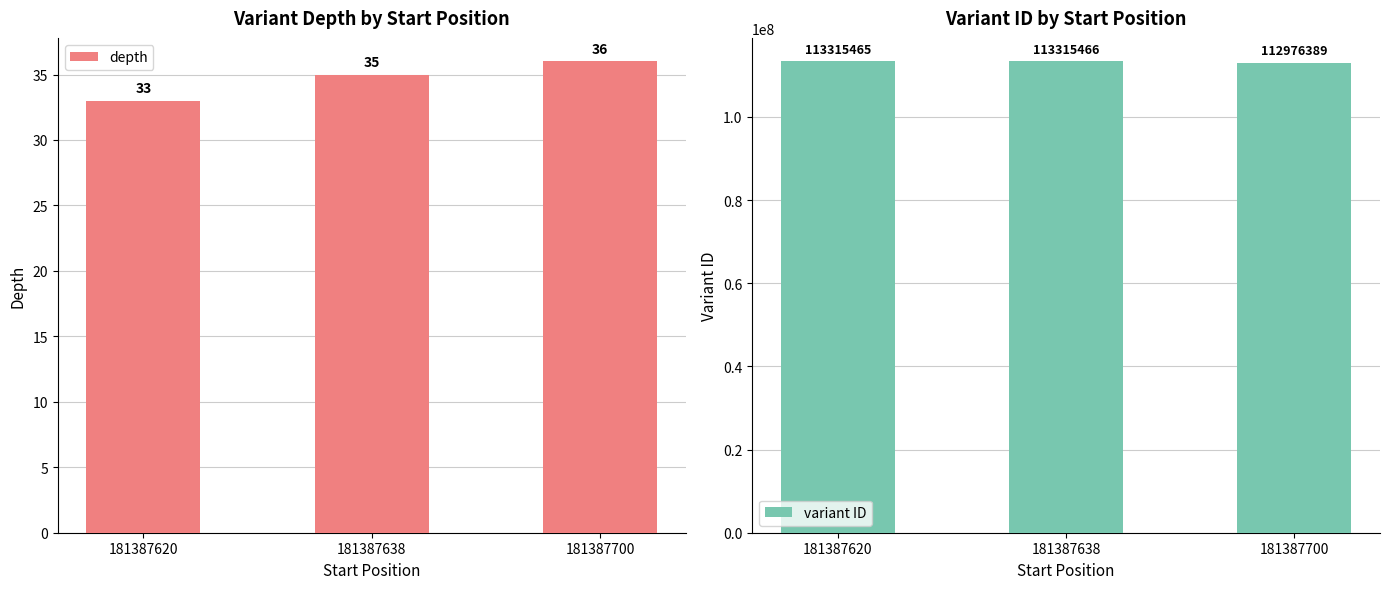

Between 181387700 and 181387620, which is larger?

181387700